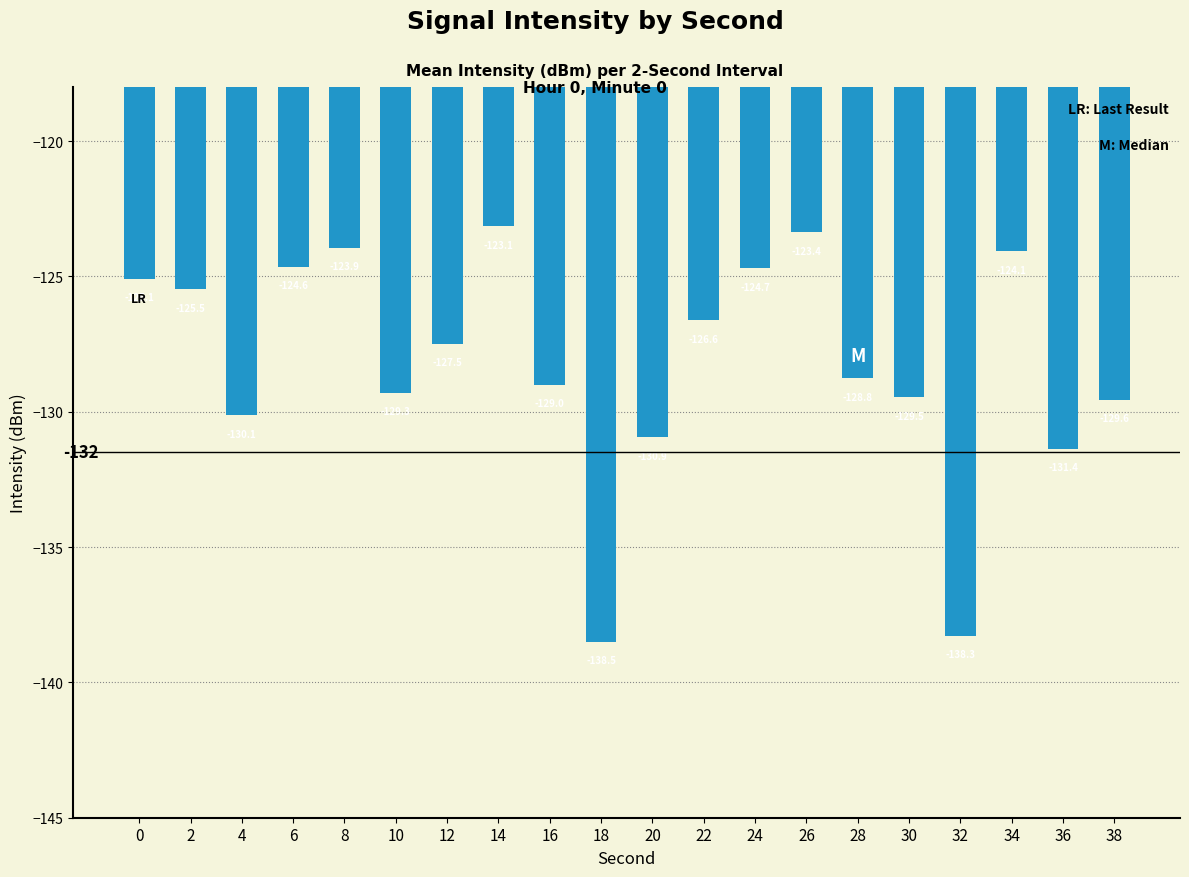

Rank the categories by value from highest to lowest.

14, 26, 8, 34, 6, 24, 0, 2, 22, 12, 28, 16, 10, 30, 38, 4, 20, 36, 32, 18